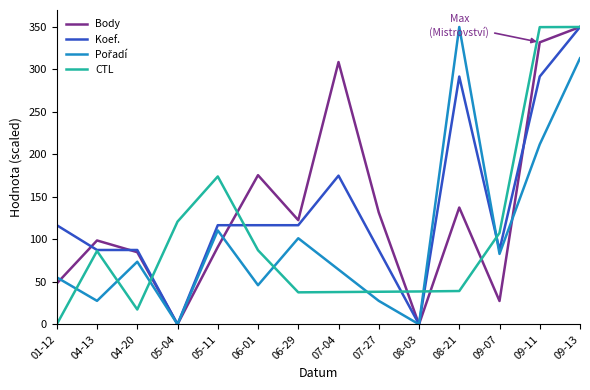

What position from the left is 09-13?

14